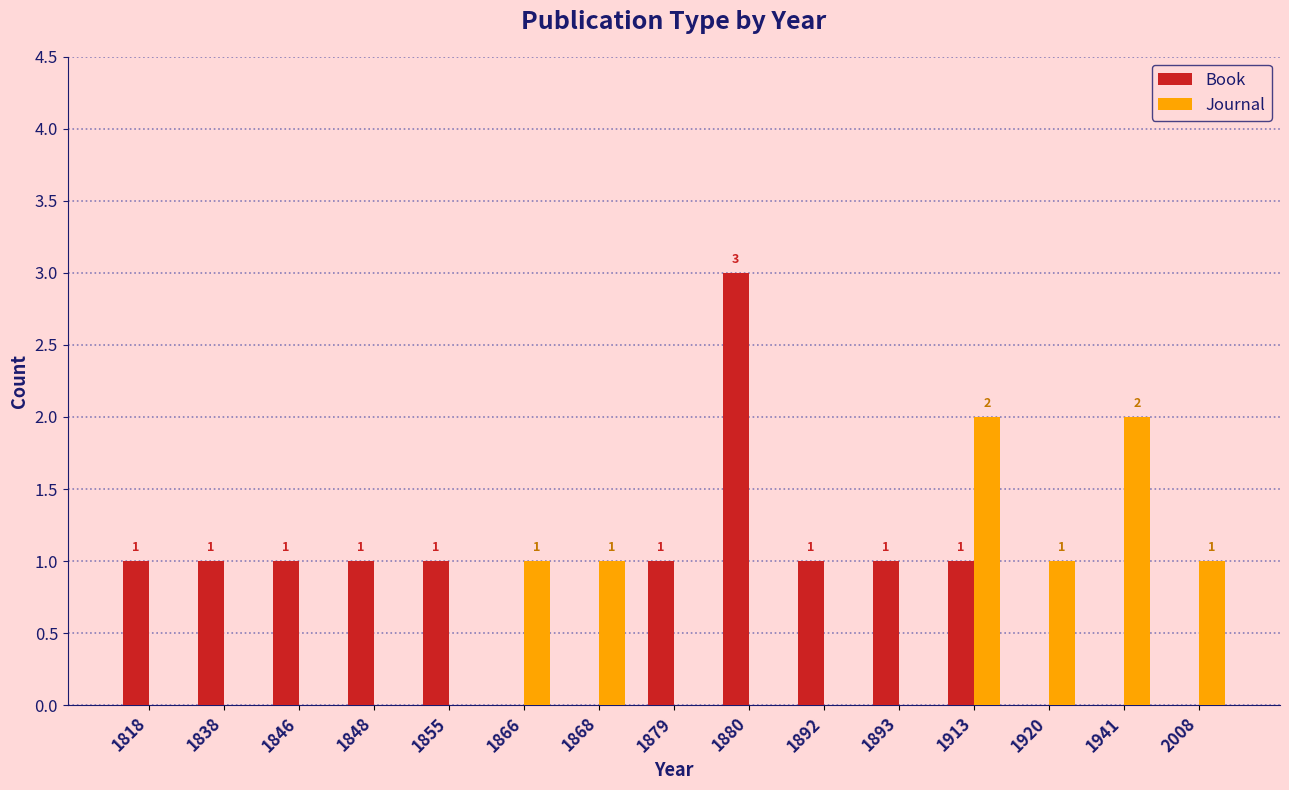

Are the bars grouped side by side (vs. stacked)?

Yes